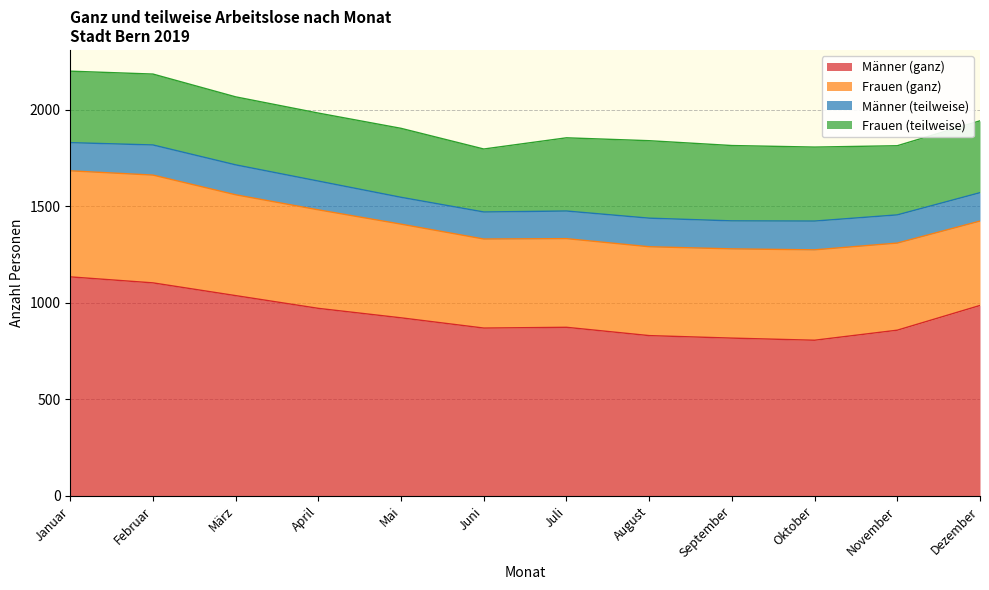

True or false: Frauen (ganz) and Frauen (teilweise) cross at least once.

False